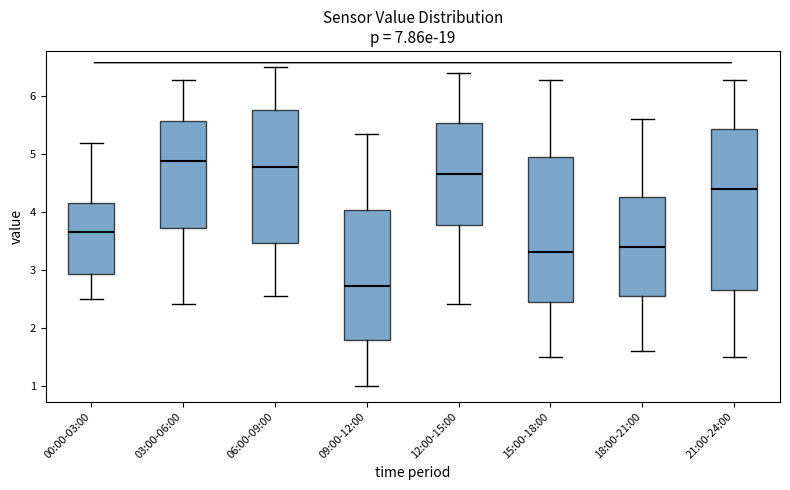

Which box has the lowest median line?

09:00-12:00